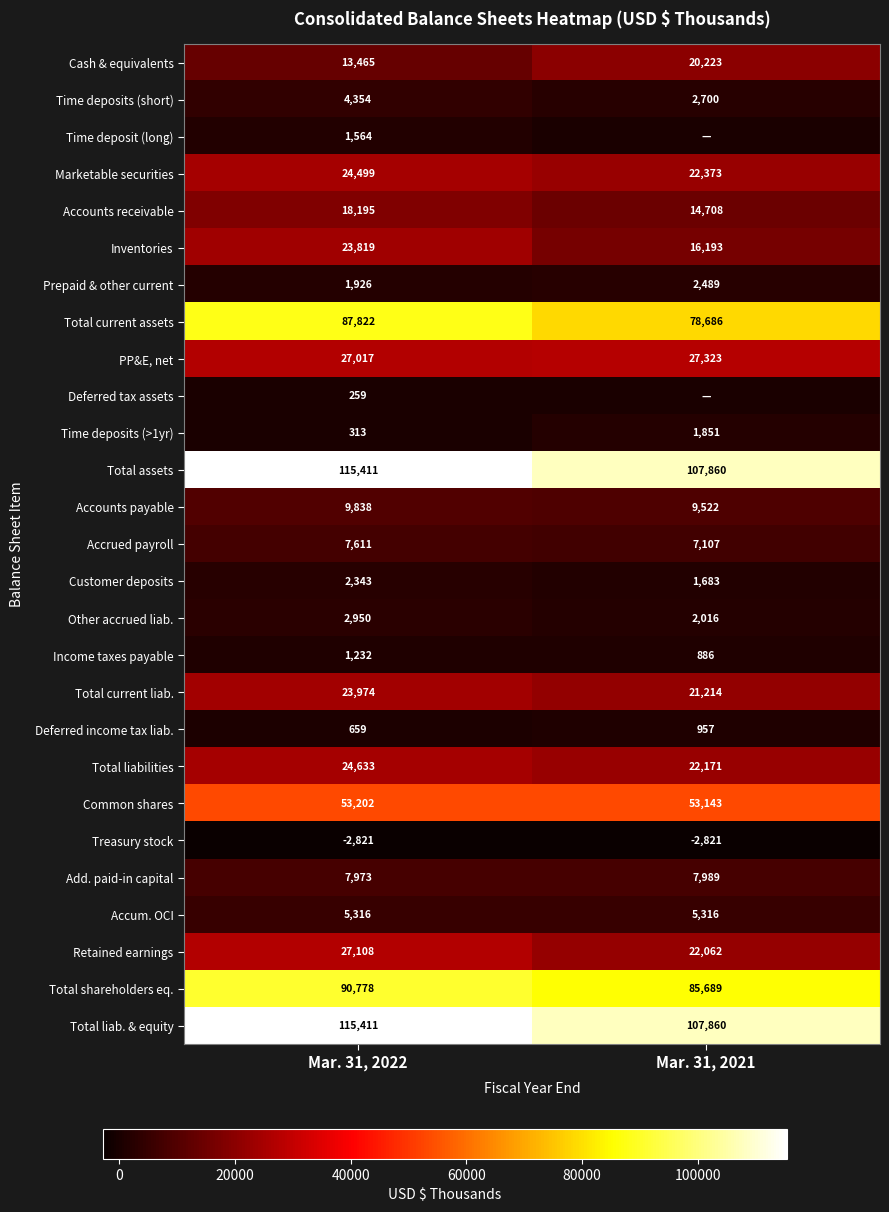

Which category has the highest value across all series?

Mar. 31, 2022